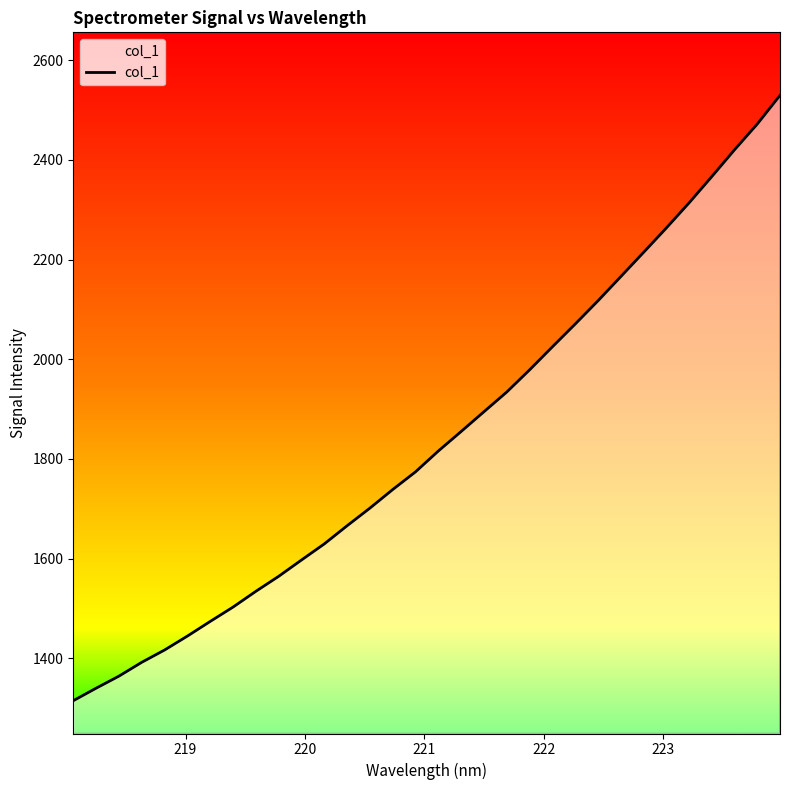

What position from the right is 223?

27